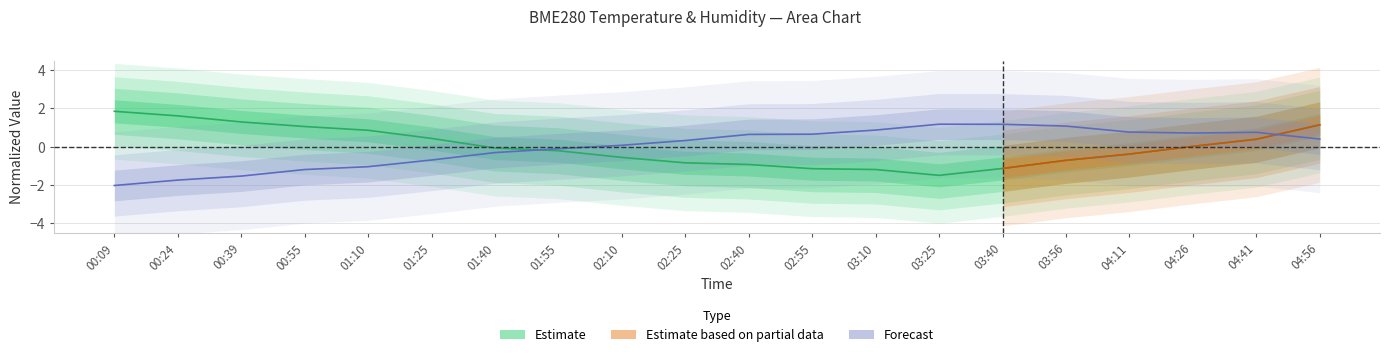

True or false: BME280_temperature and BME280_humidity cross at least once.

True